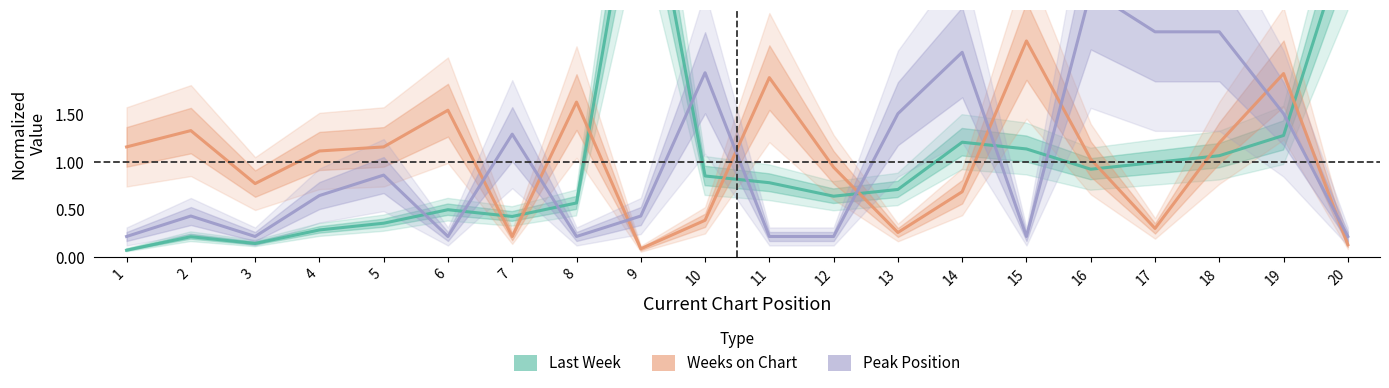

Reading left to right, extract all data points from this chart.

Last Week: 1=0.1	2=0.2	3=0.1	4=0.3	5=0.4	6=0.5	7=0.4	8=0.6	9=4.5	10=0.9	11=0.8	12=0.6	13=0.7	14=1.2	15=1.1	16=0.9	17=1.0	18=1.1	19=1.3	20=3.4
Weeks on Chart: 1=1.2	2=1.3	3=0.8	4=1.1	5=1.2	6=1.5	7=0.2	8=1.6	9=0.1	10=0.4	11=1.9	12=0.9	13=0.3	14=0.7	15=2.3	16=1.0	17=0.3	18=1.2	19=1.9	20=0.1
Peak Position: 1=0.2	2=0.4	3=0.2	4=0.6	5=0.9	6=0.2	7=1.3	8=0.2	9=0.4	10=1.9	11=0.2	12=0.2	13=1.5	14=2.2	15=0.2	16=2.8	17=2.4	18=2.4	19=1.5	20=0.2